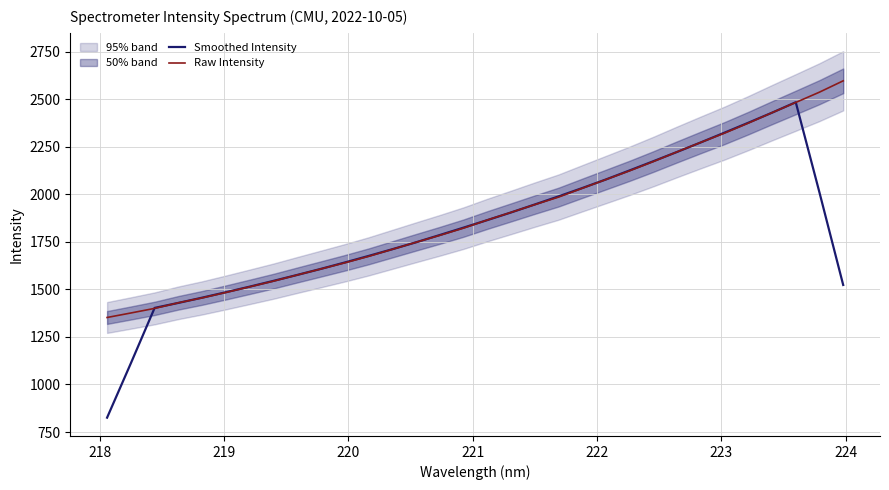

What is the minimum value for Raw Intensity?

1352.3